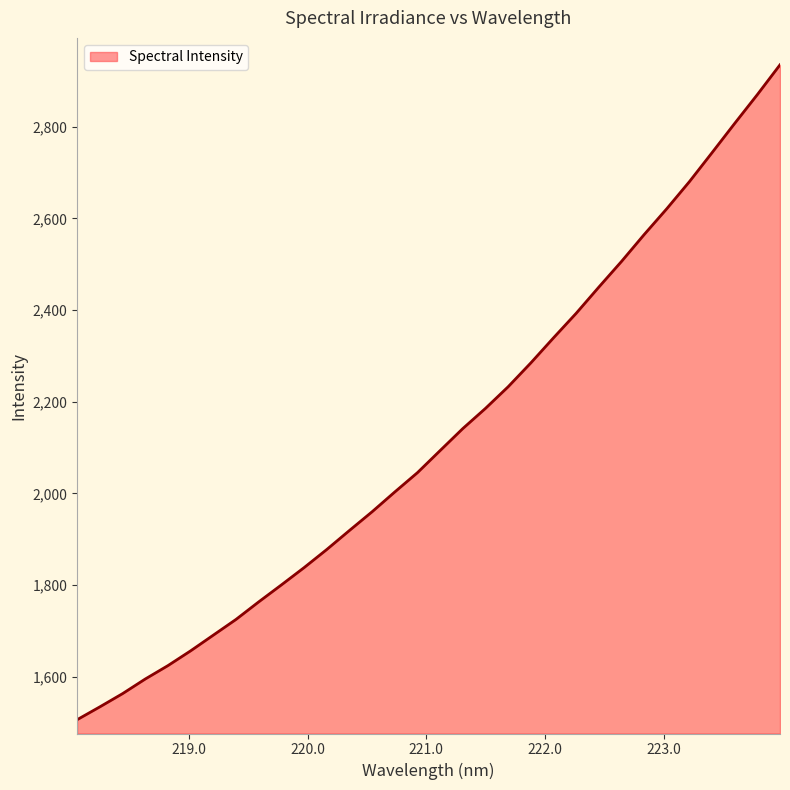

What is the difference between the maximum and minimum values?

1428.2